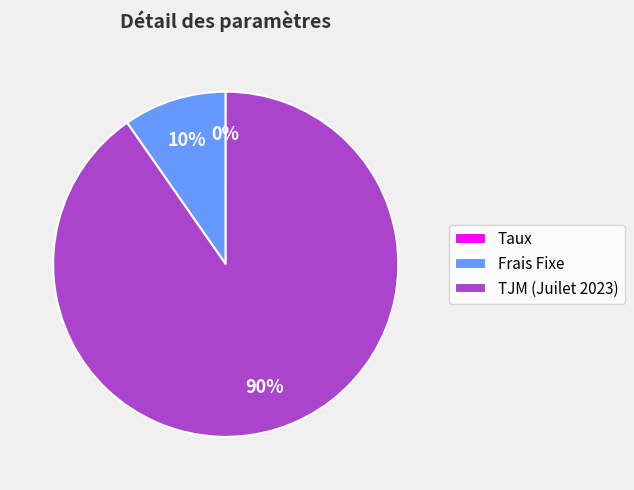

Is there a majority slice in this chart?

Yes